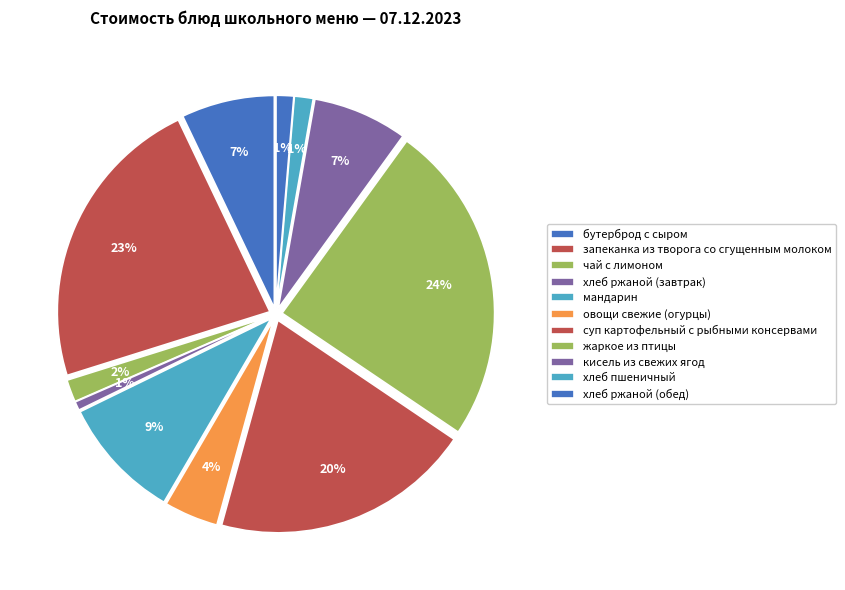

Does жаркое из птицы account for over 50% of the chart?

No